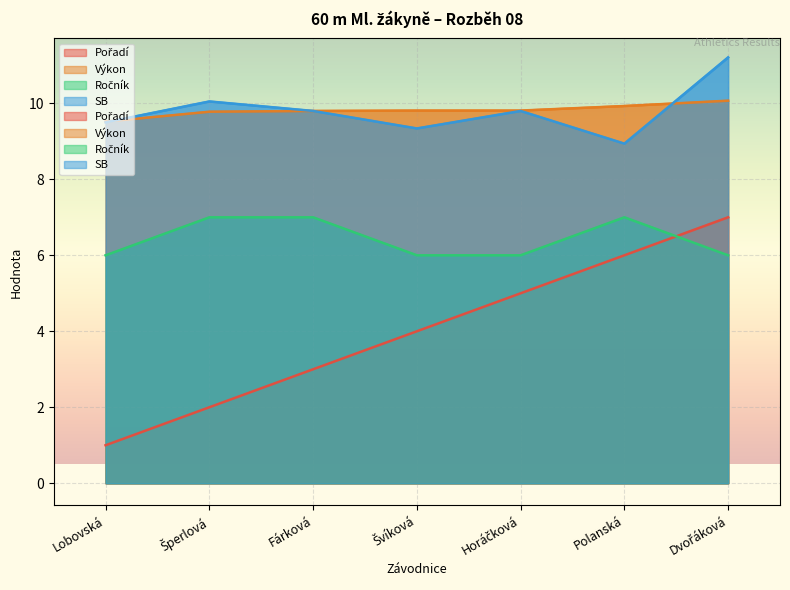

Count the Pořadí values in the range 2 to 6.

5